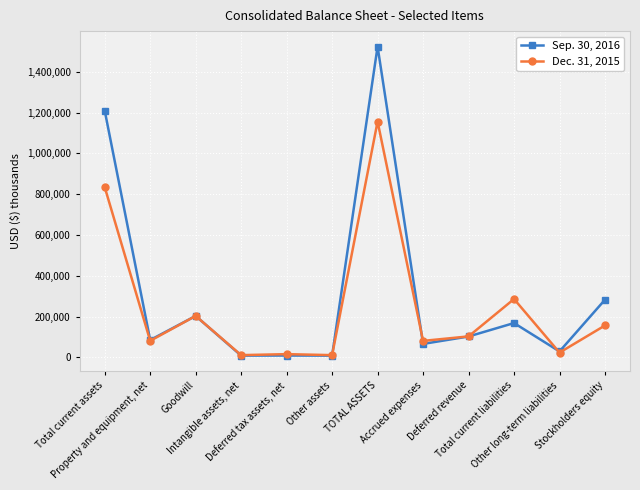

What is the label of the 11th point from the left?

Other long-term liabilities